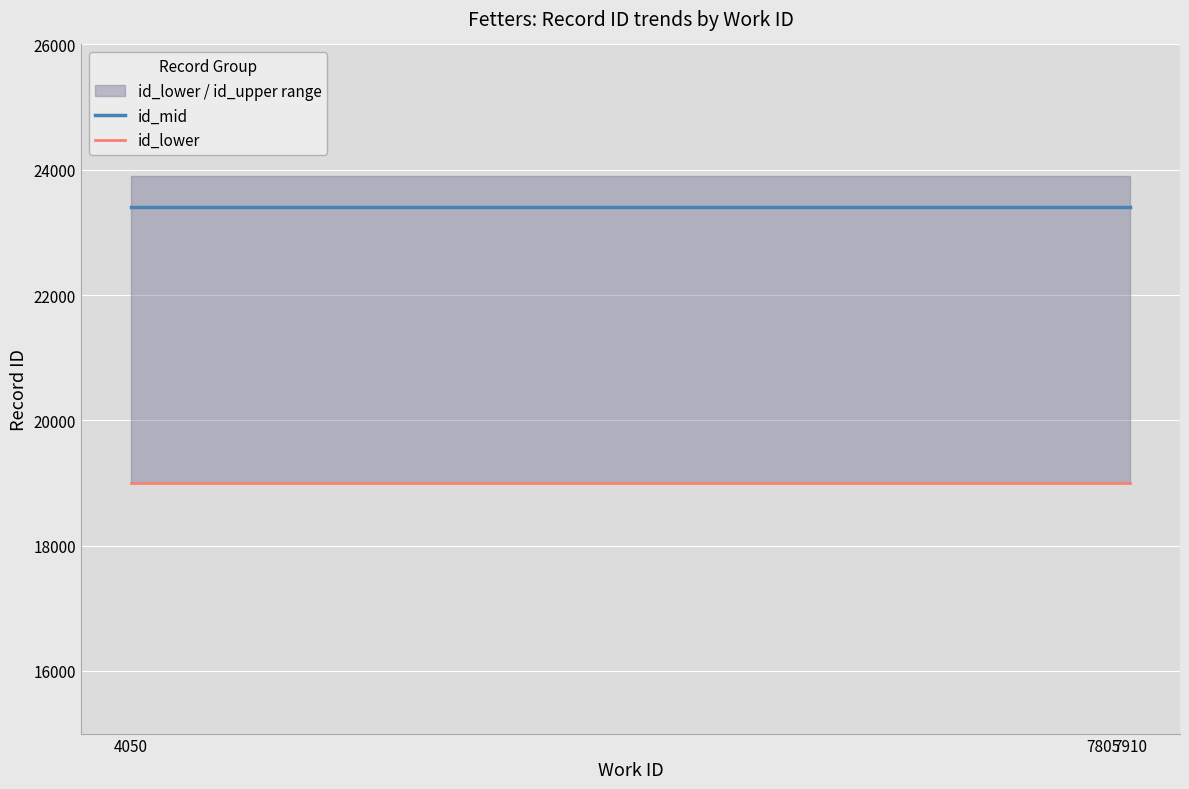

Which series has the widest spread of values?

id_mid